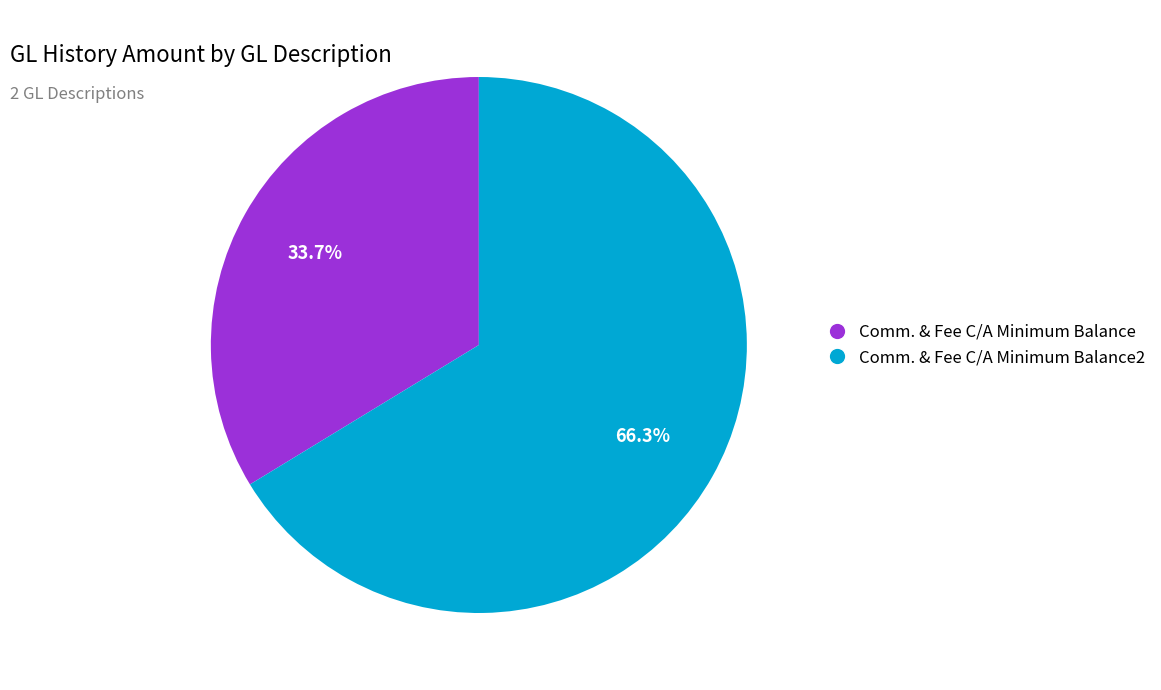

To the nearest percent, what is the difference between the largest and smallest slice percentages?

33%